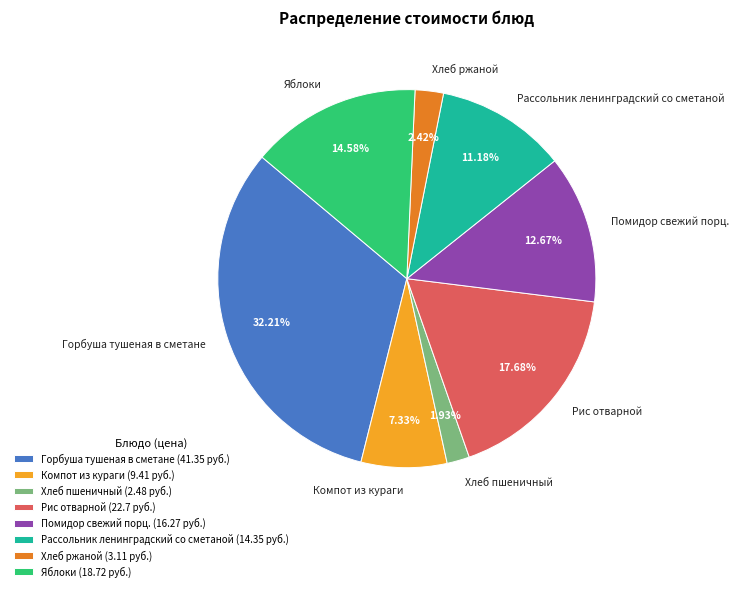

Do Рассольник ленинградский со сметаной and Горбуша тушеная в сметане together represent more than half of the pie?

No